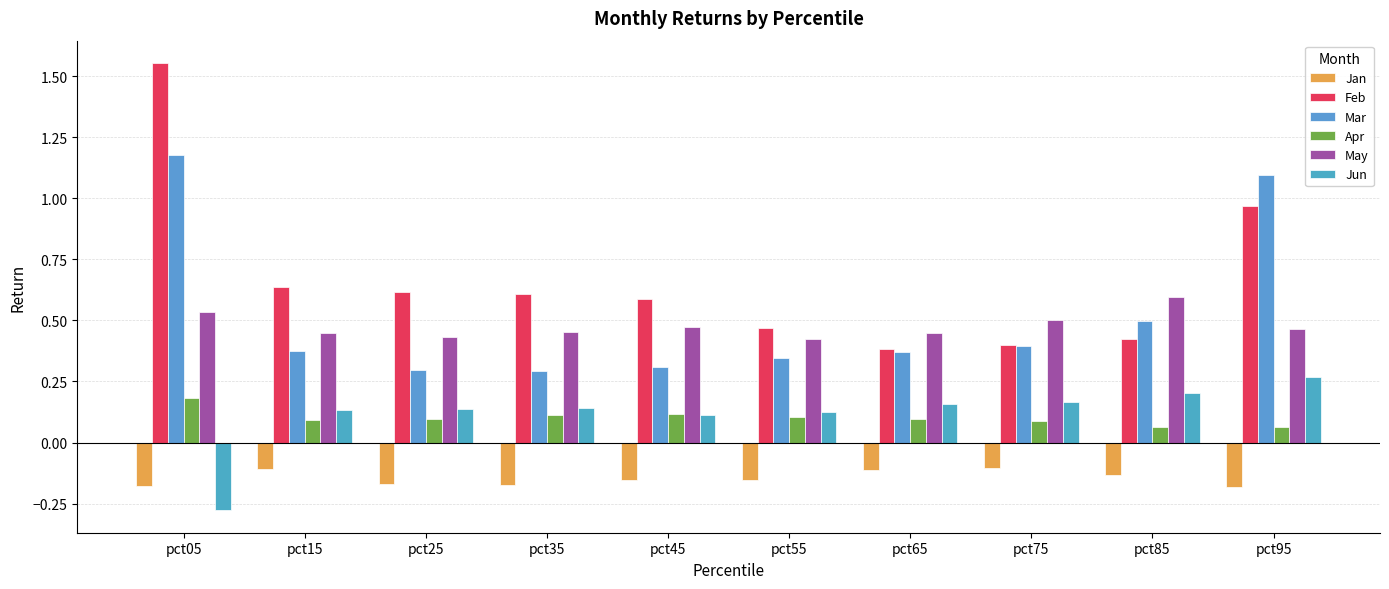

The value of Mar at pct15 is 0.2. True or false?

False